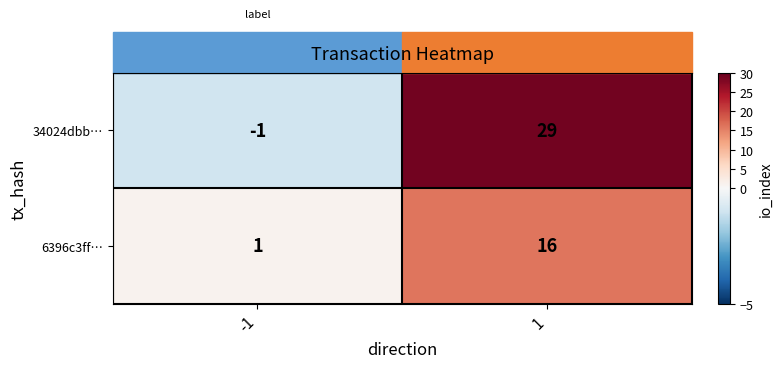

What is the sum of the 34024dbb… values at 1 and -1?

28